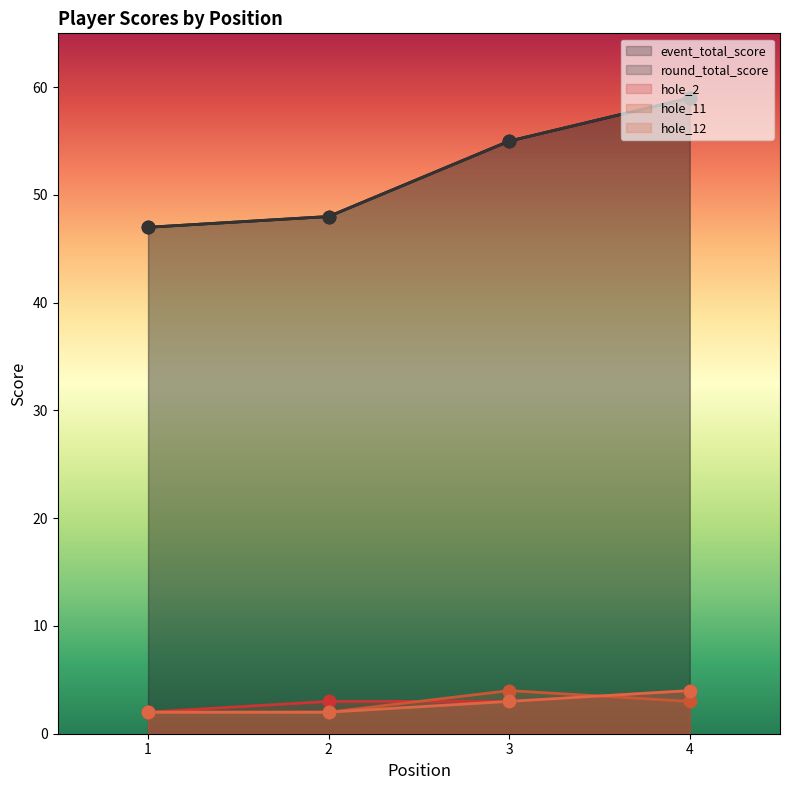

Which series has the largest total across all categories?

event_total_score